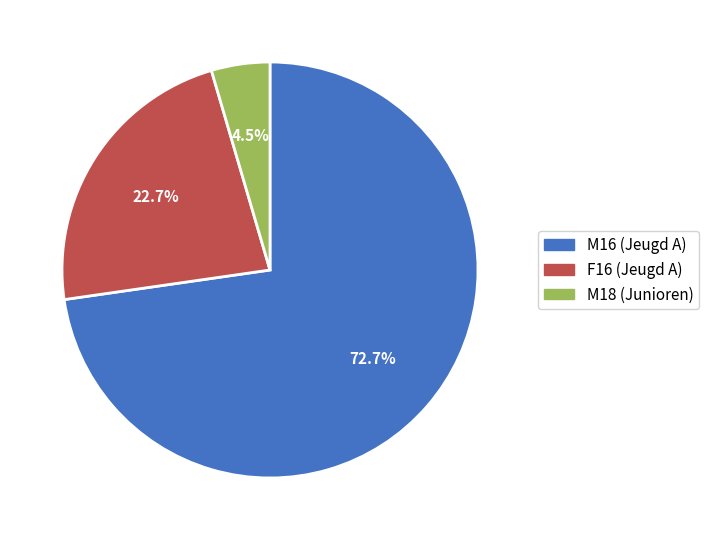

Is the sum of F16 (Jeugd A) and M18 (Junioren) greater than half?

No